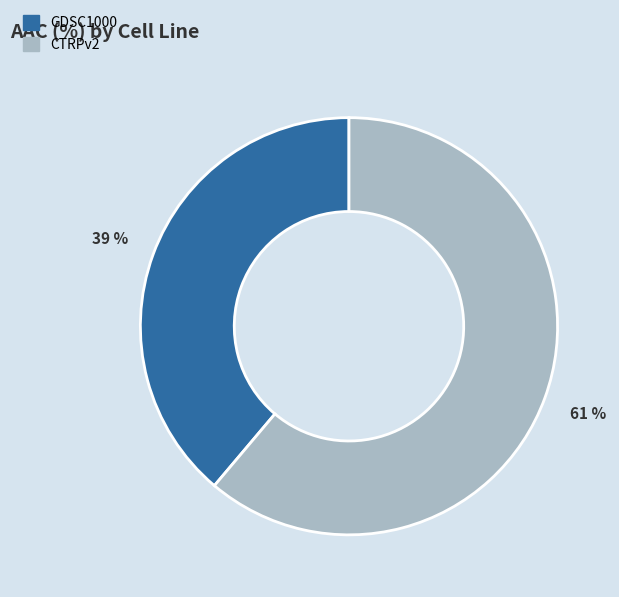

What percentage is the GDSC1000 slice, to the nearest percent?

39%